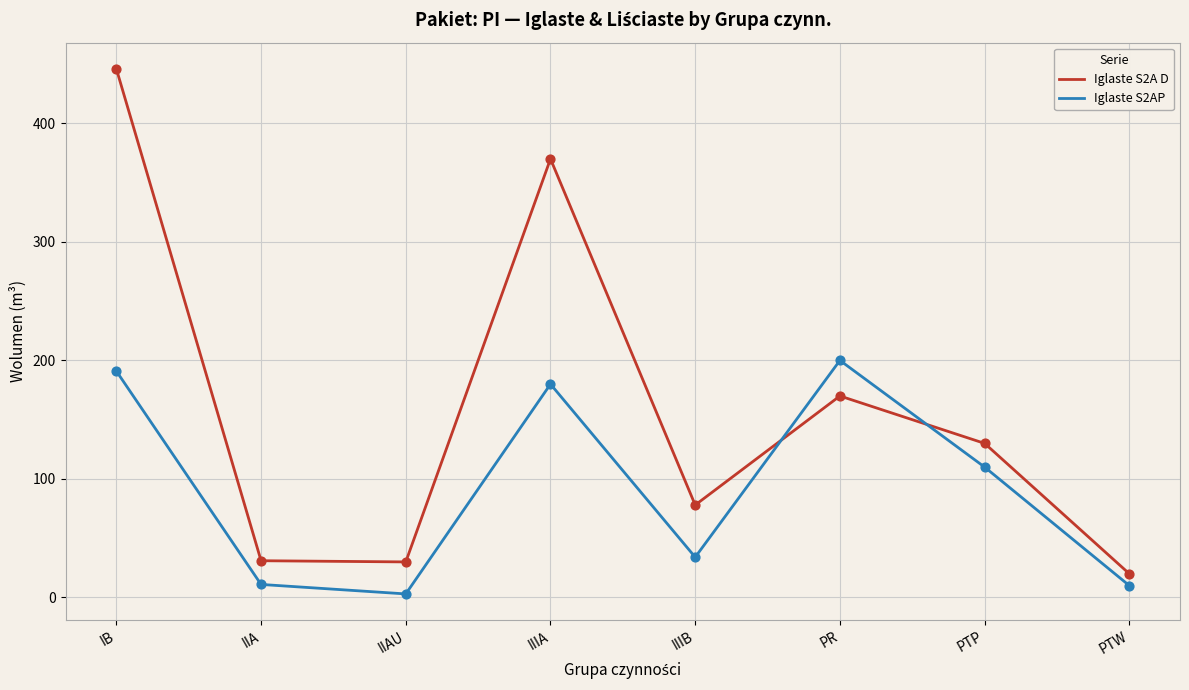

What are all the series names shown in the legend?

Iglaste S2A D, Iglaste S2AP